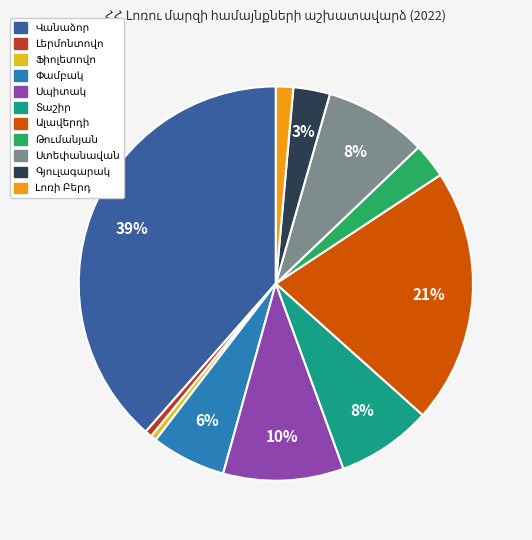

Does any single category account for the majority?

No